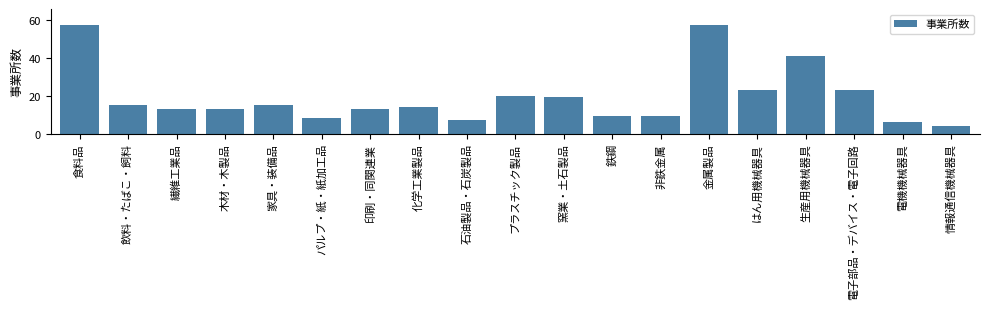

Reading right to left, extract all data points from this chart.

4	6	23	41	23	57	9	9	19	20	7	14	13	8	15	13	13	15	57